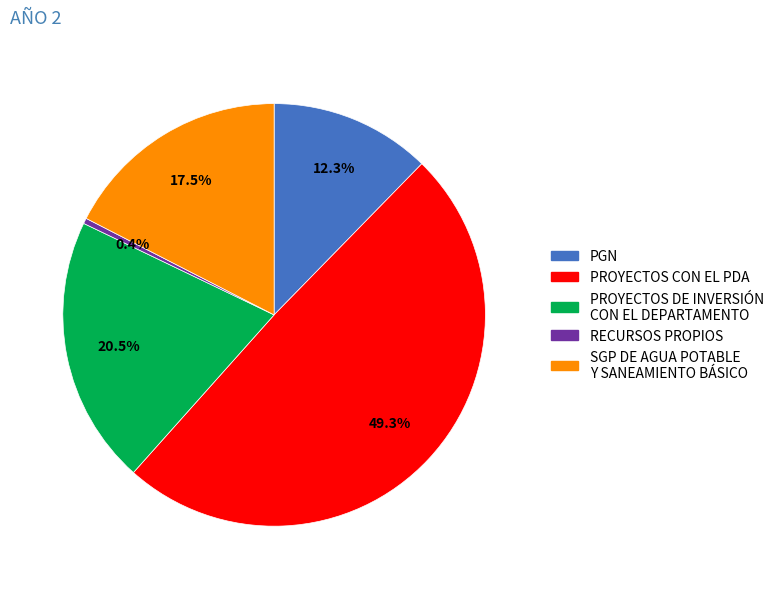

What portion of the pie excludes PROYECTOS DE INVERSIÓN CON EL DEPARTAMENTO?

79.5%